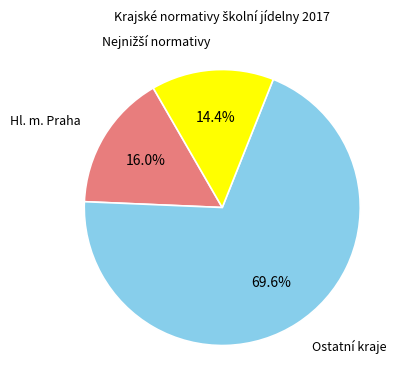

Is there a majority slice in this chart?

Yes